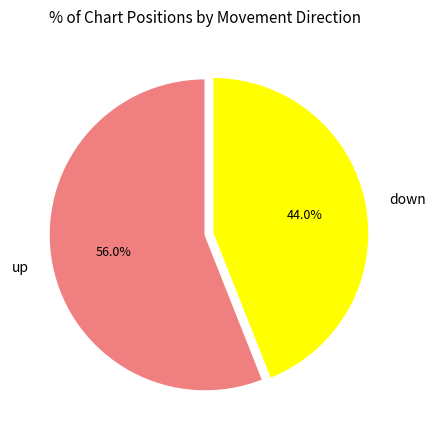

What is the largest slice in the pie chart?

up